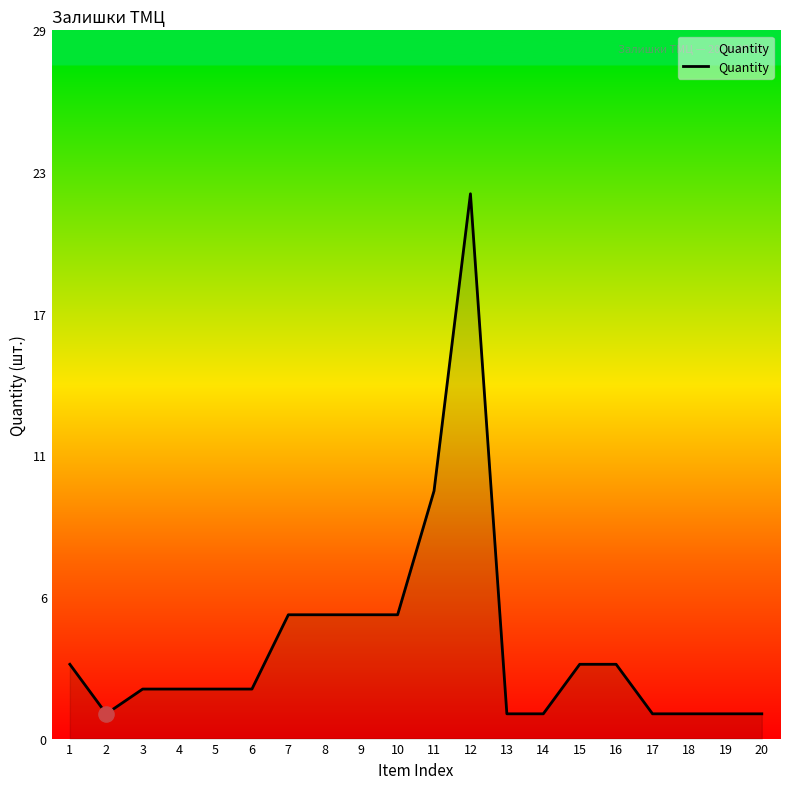

Does the chart have visible grid lines?

No